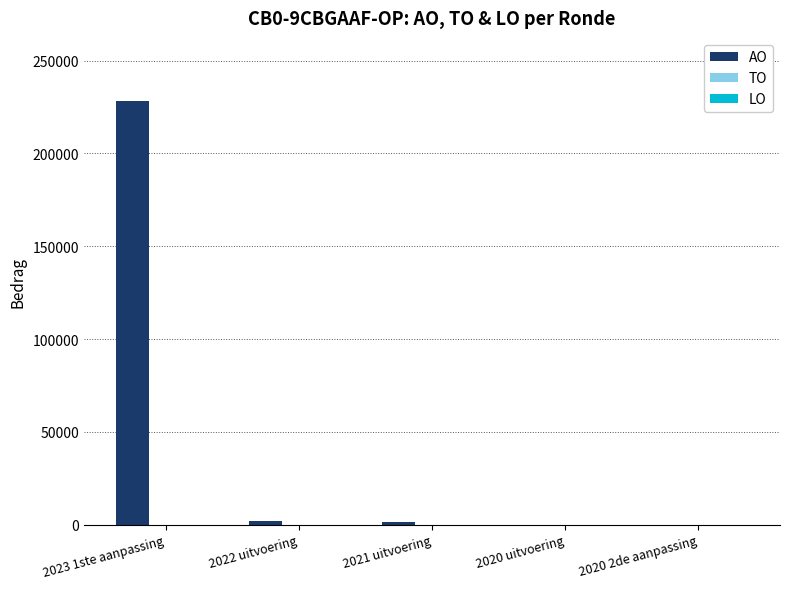

What is the maximum value shown in the chart?

228065